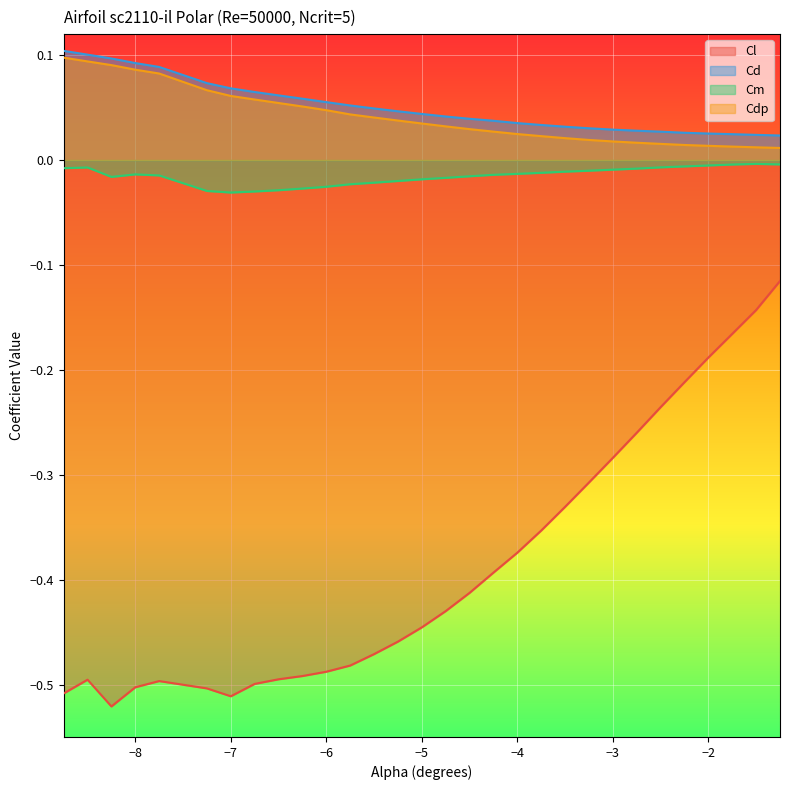

True or false: Cdp and Cd cross at least once.

False